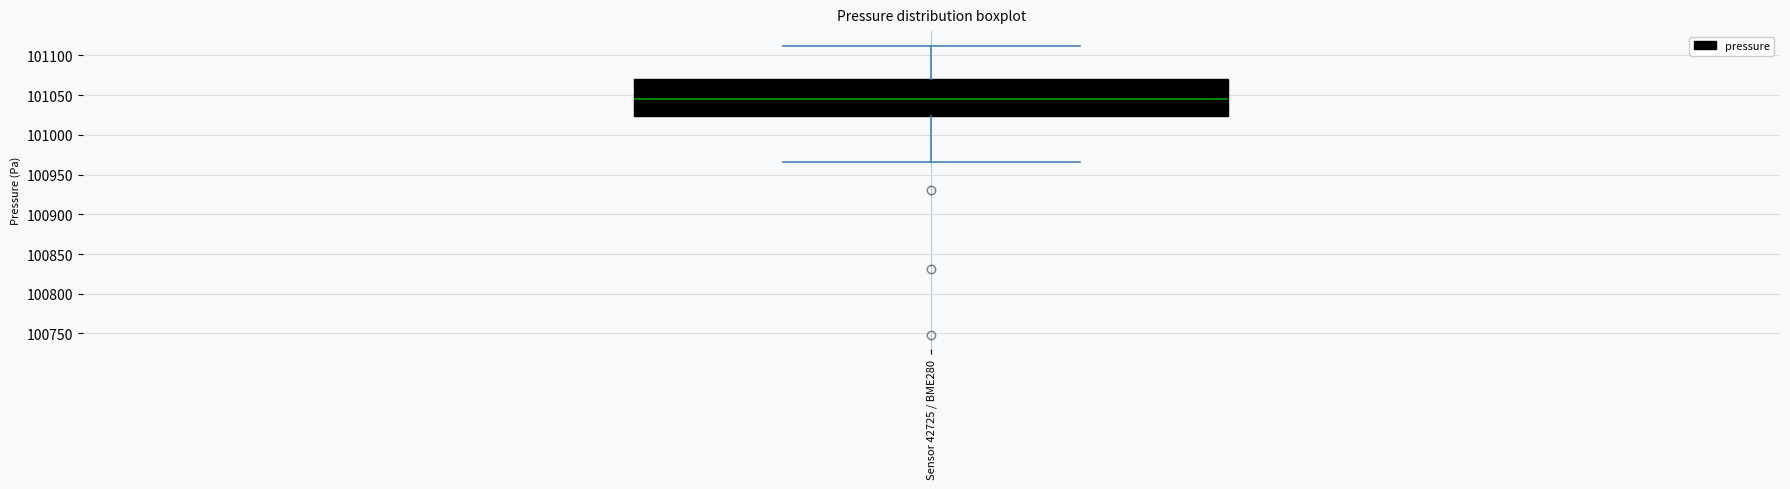

Where is the lower edge of the box for Sensor 42725 / BME280 on the y-axis? The values are not printed on the chart, so give them approximately, as read against the axis.

101025